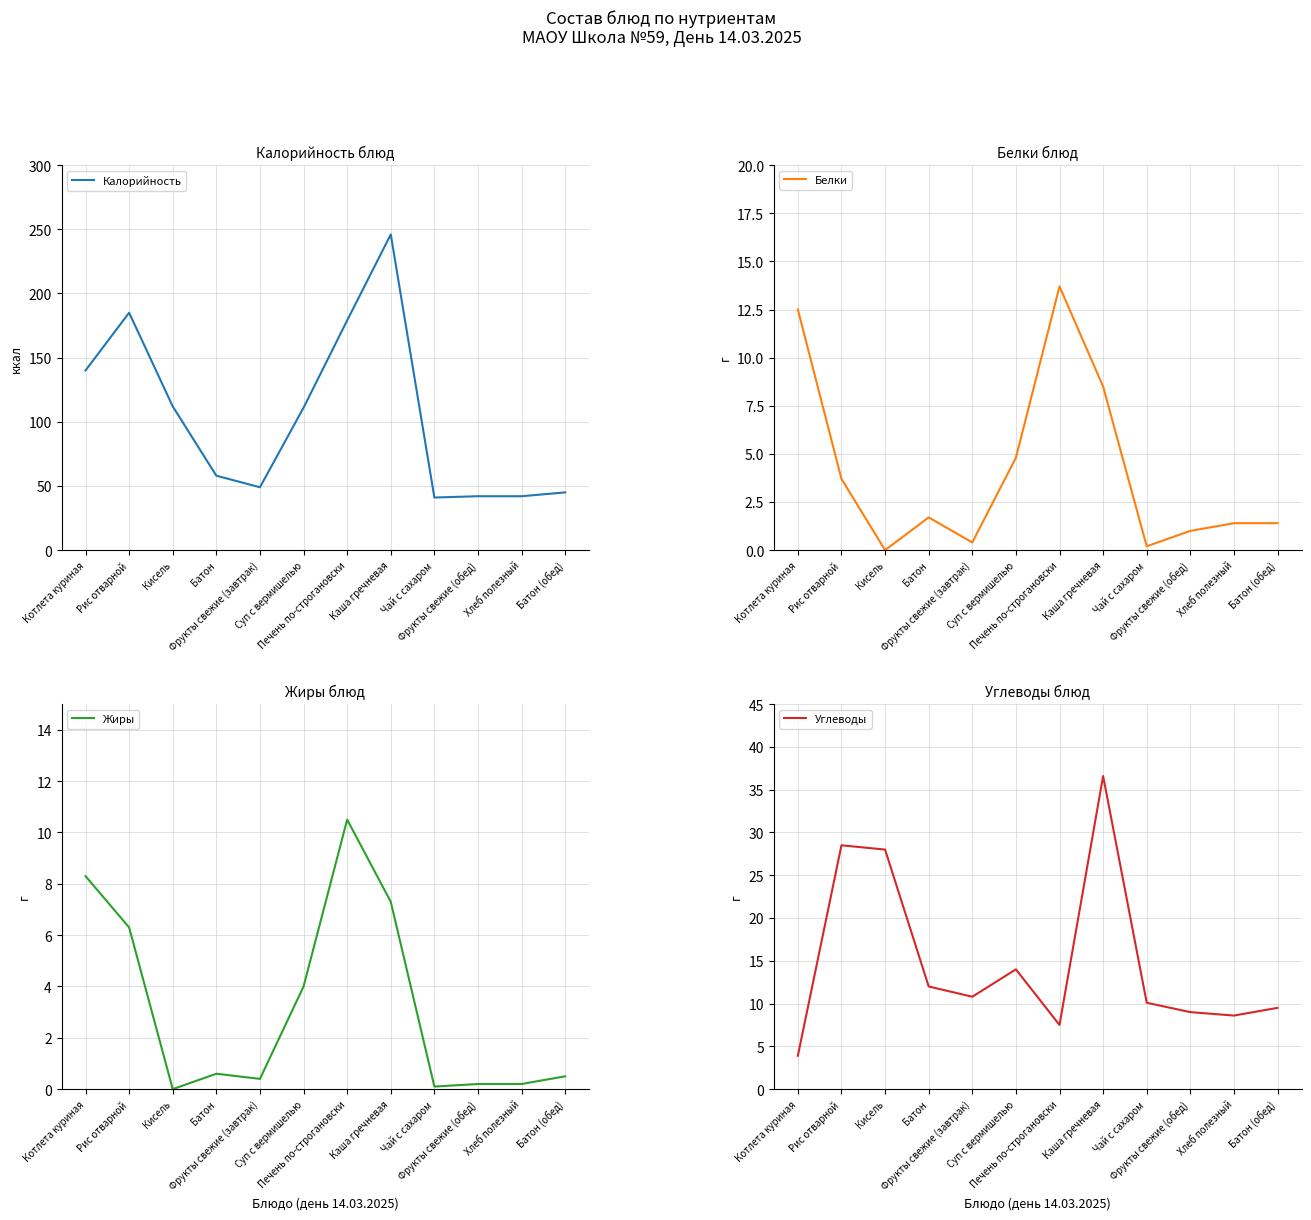

What is the label of the 4th point from the right?

Чай с сахаром